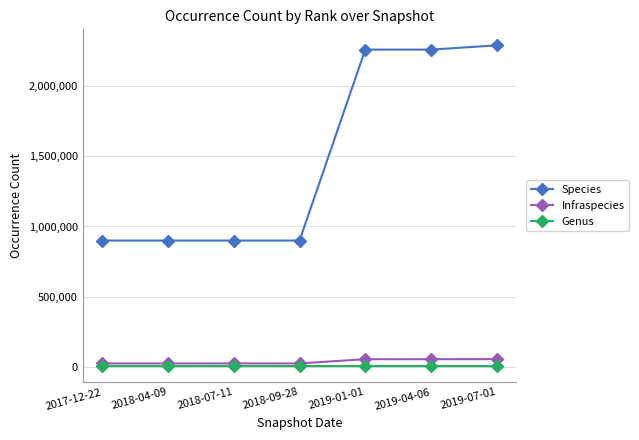

What is the label of the 4th point from the left?

2018-09-28